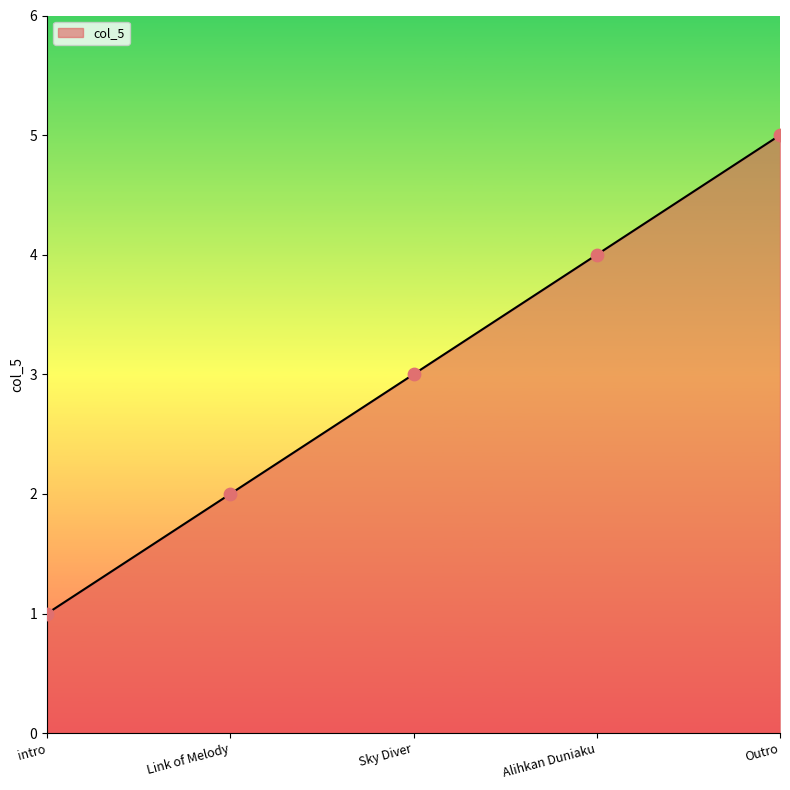

Between Sky Diver and Alihkan Duniaku, which is larger?

Alihkan Duniaku